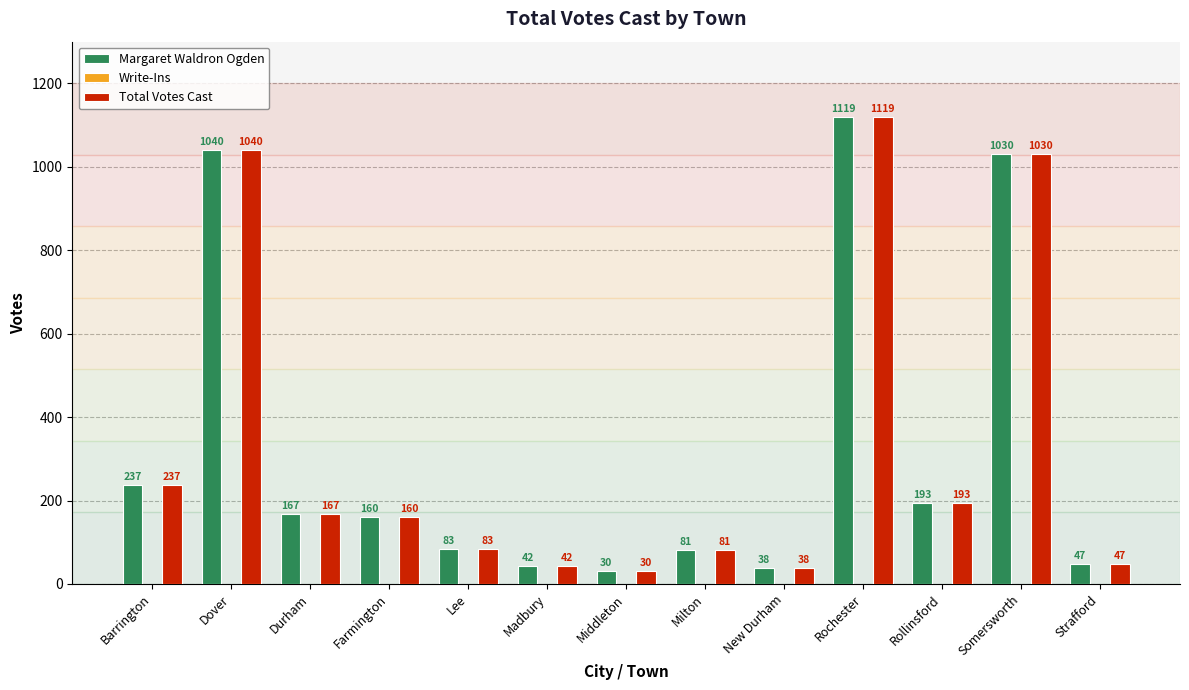

What value does the Margaret Waldron Ogden series have at New Durham?

38